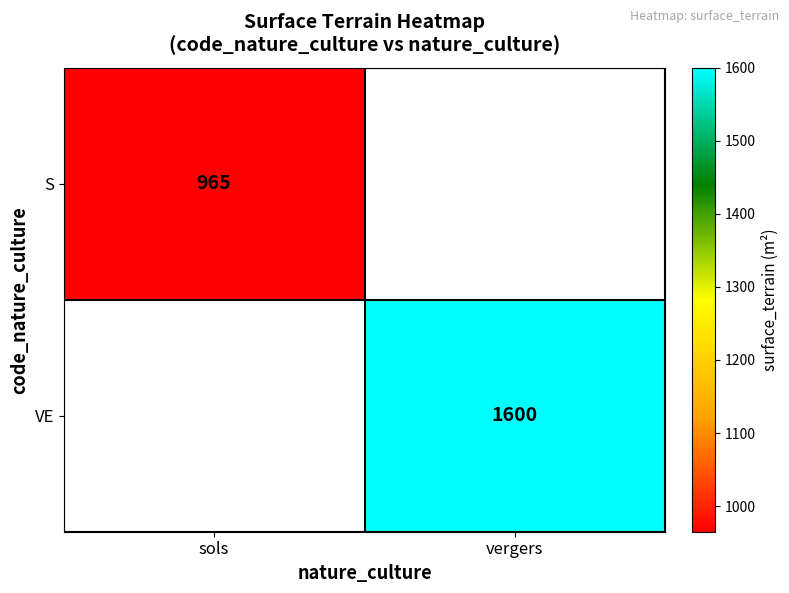

The value of VE at vergers is 1600. True or false?

True